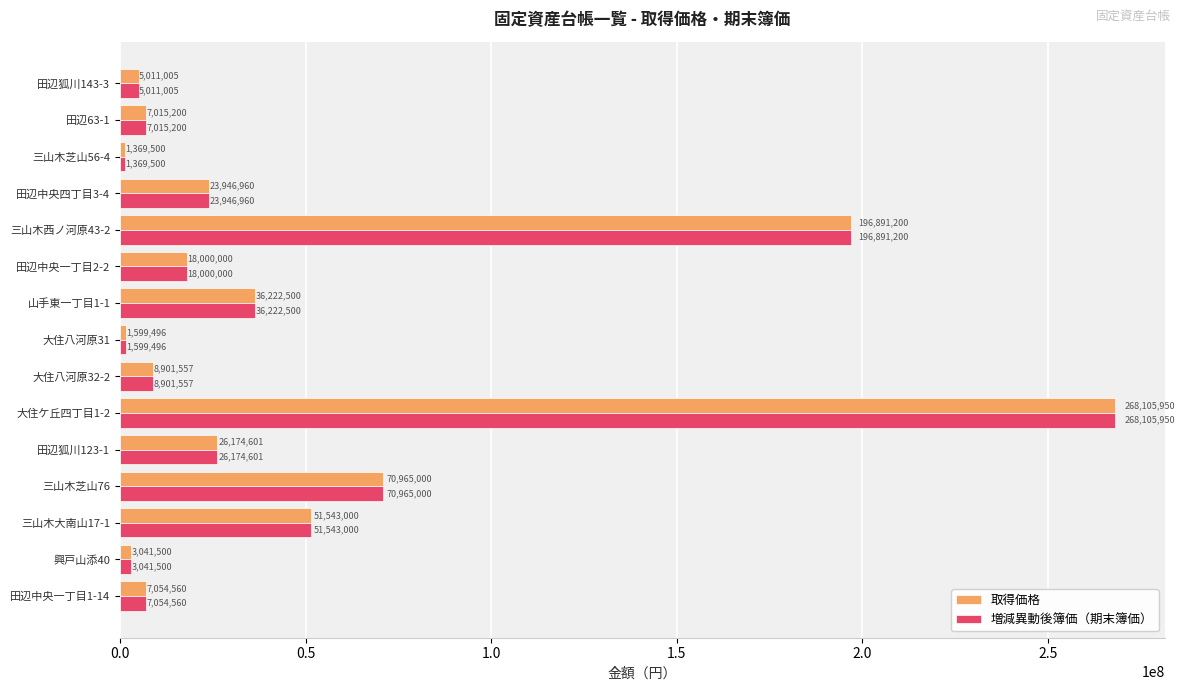

Rank the categories by 取得価格 value from highest to lowest.

大住ケ丘四丁目1-2, 三山木西ノ河原43-2, 三山木芝山76, 三山木大南山17-1, 山手東一丁目1-1, 田辺狐川123-1, 田辺中央四丁目3-4, 田辺中央一丁目2-2, 大住八河原32-2, 田辺中央一丁目1-14, 田辺63-1, 田辺狐川143-3, 興戸山添40, 大住八河原31, 三山木芝山56-4